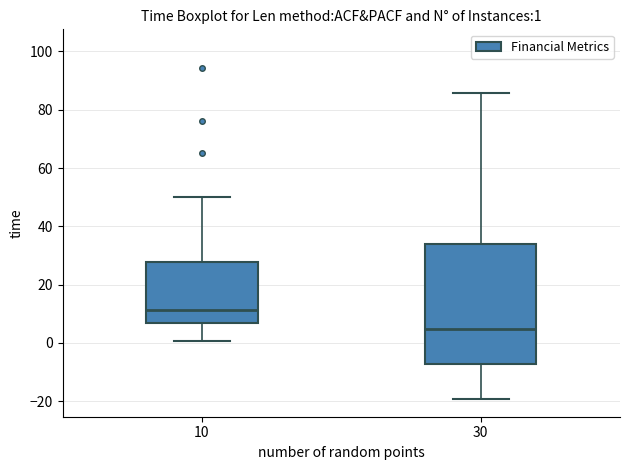

Which box is the tallest, from its lower edge to its upper edge?

30